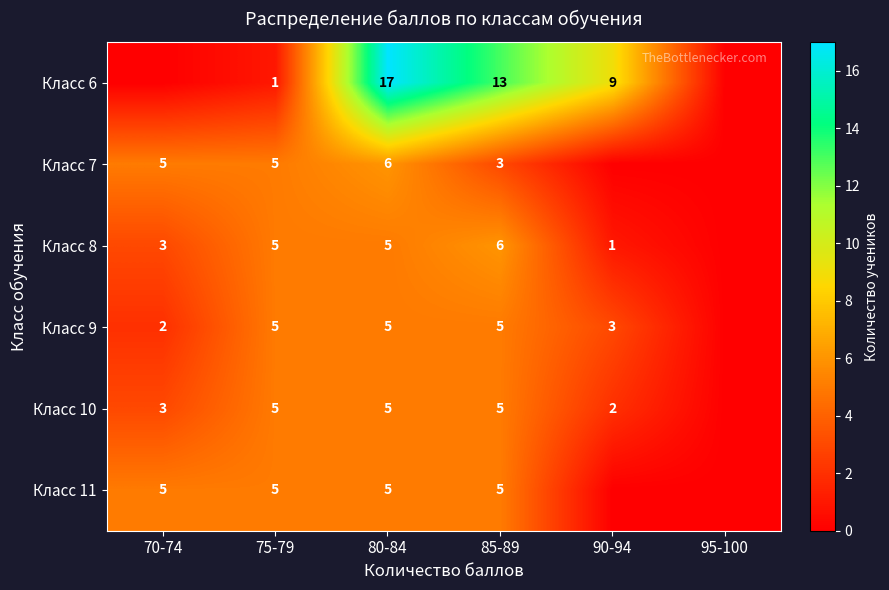

The value of Класс 6 at 85-89 is 18. True or false?

False